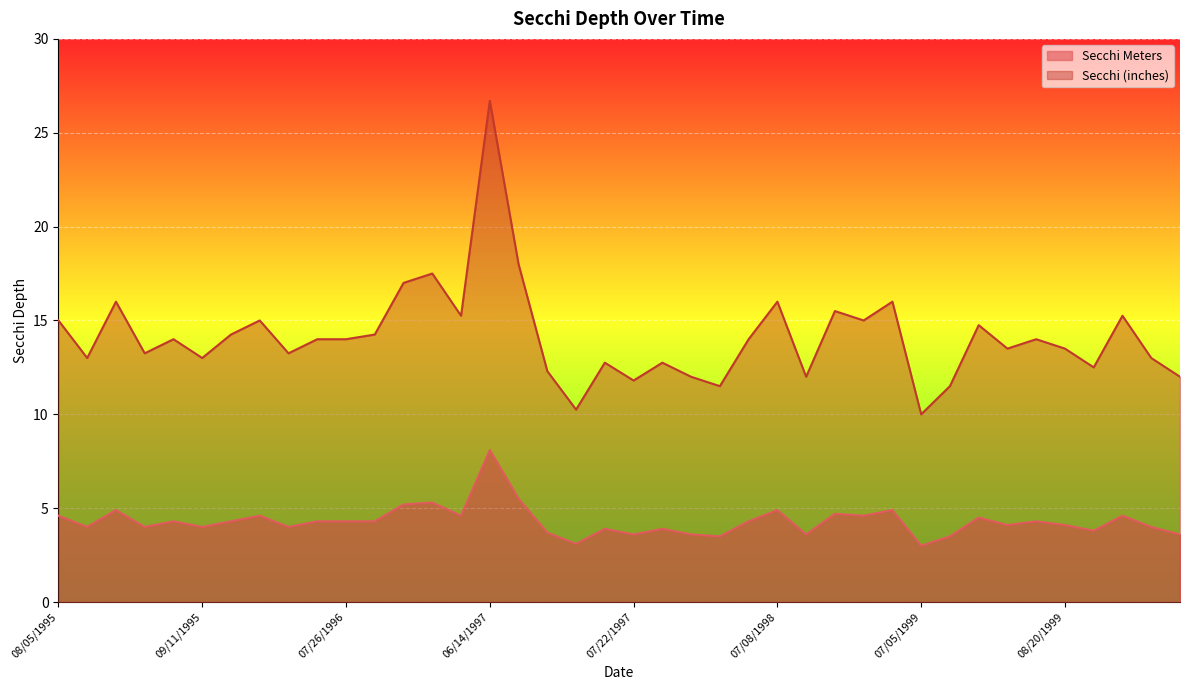

At which label does Secchi Meters first exceed 4?

08/05/1995